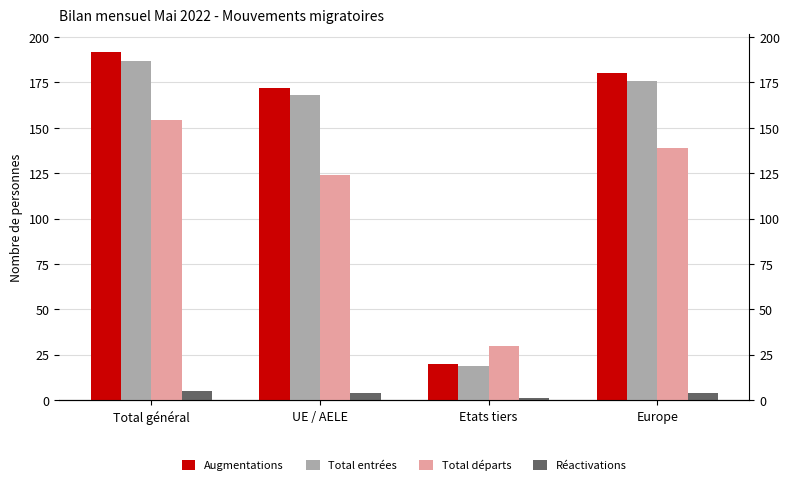

At which label is Total entrées closest to 103?

UE / AELE